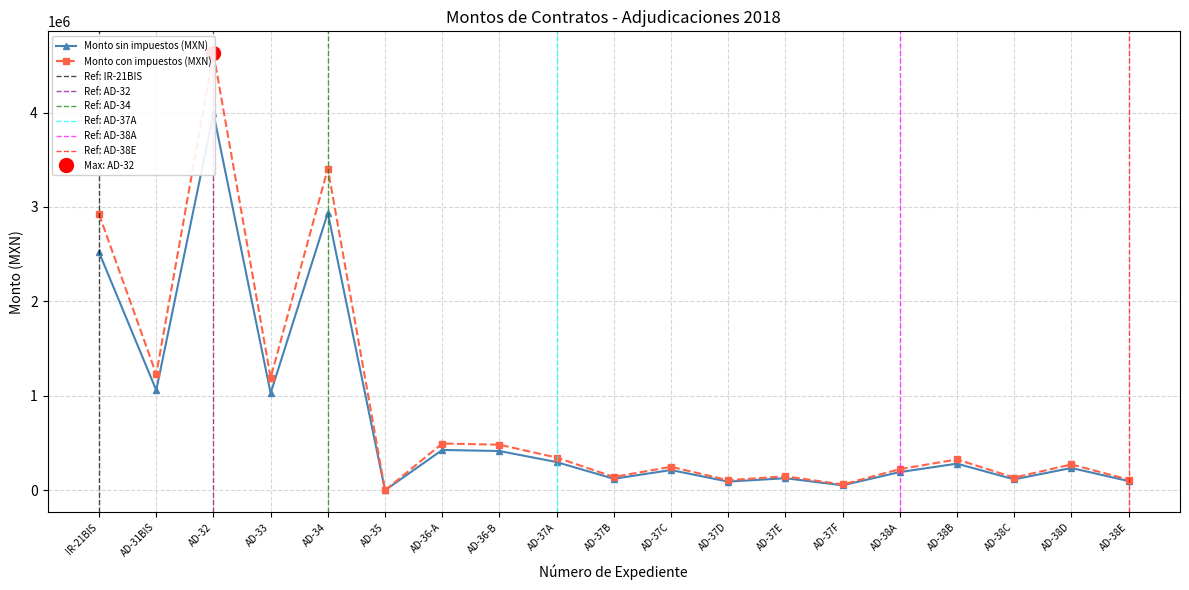

Is it true that Monto sin impuestos (MXN) equals 88600.8 at AD-37F?

False